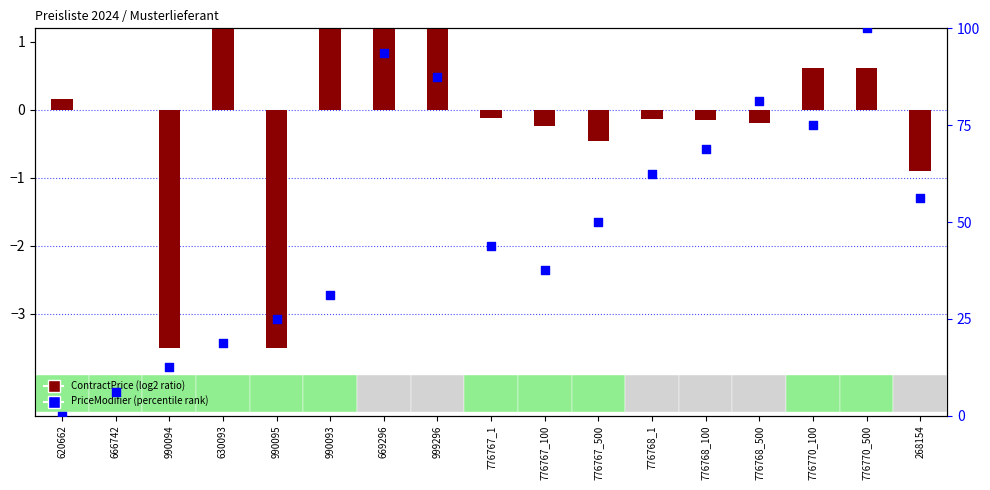

Approximately how many times larger is the value at 776767_500 compared to 990093?

1.6